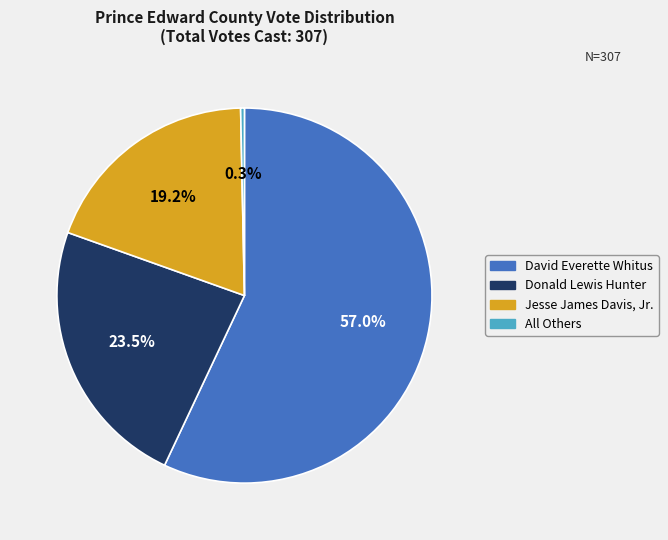

To the nearest percent, what is the difference between the largest and smallest slice percentages?

57%